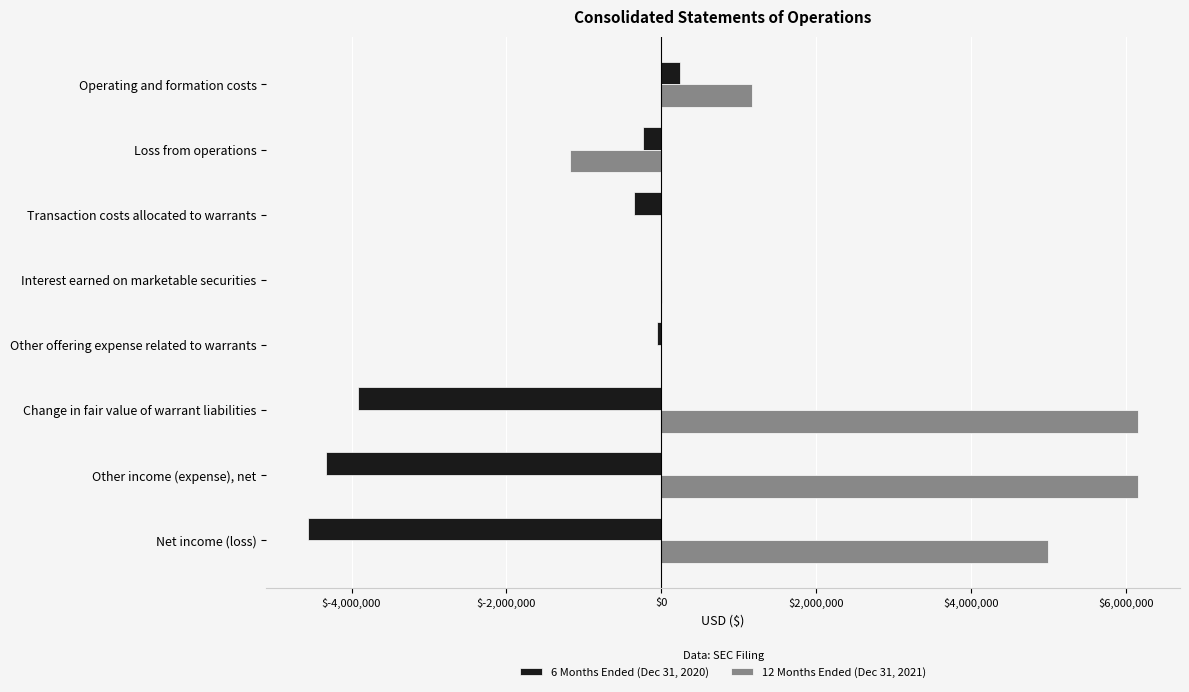

How many categories are shown in the chart?

8